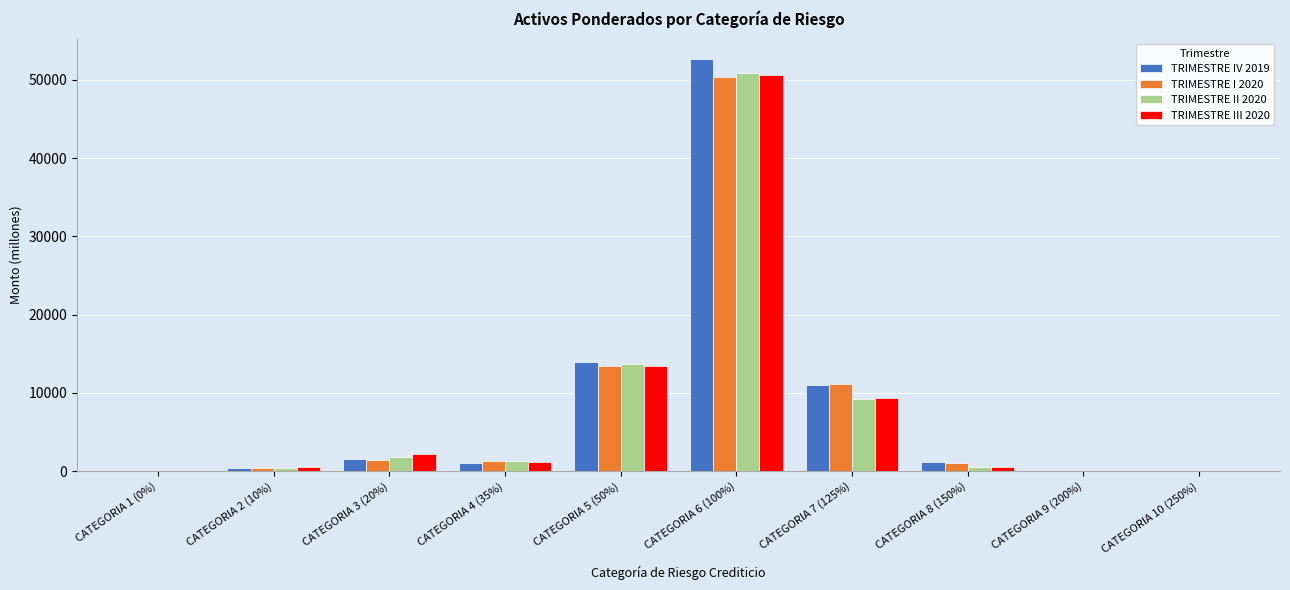

The value of TRIMESTRE III 2020 at CATEGORIA 6 (100%) is 50575.7. True or false?

True